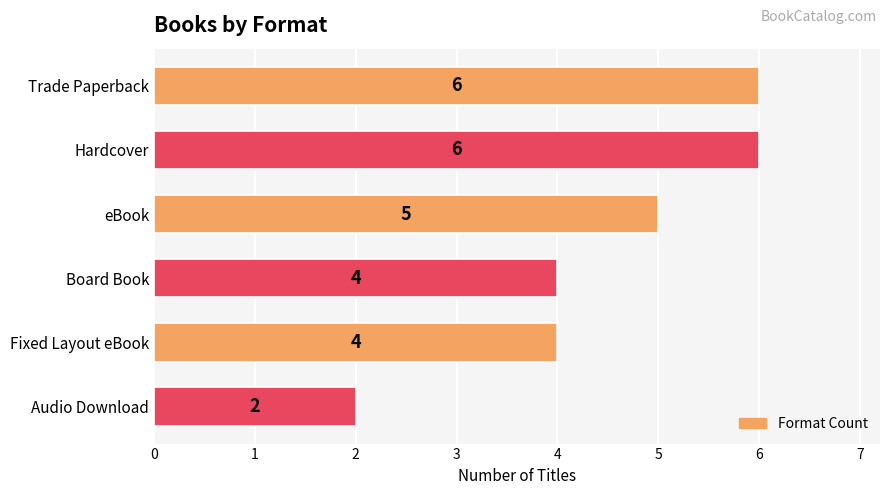

What is the smallest value displayed?

2